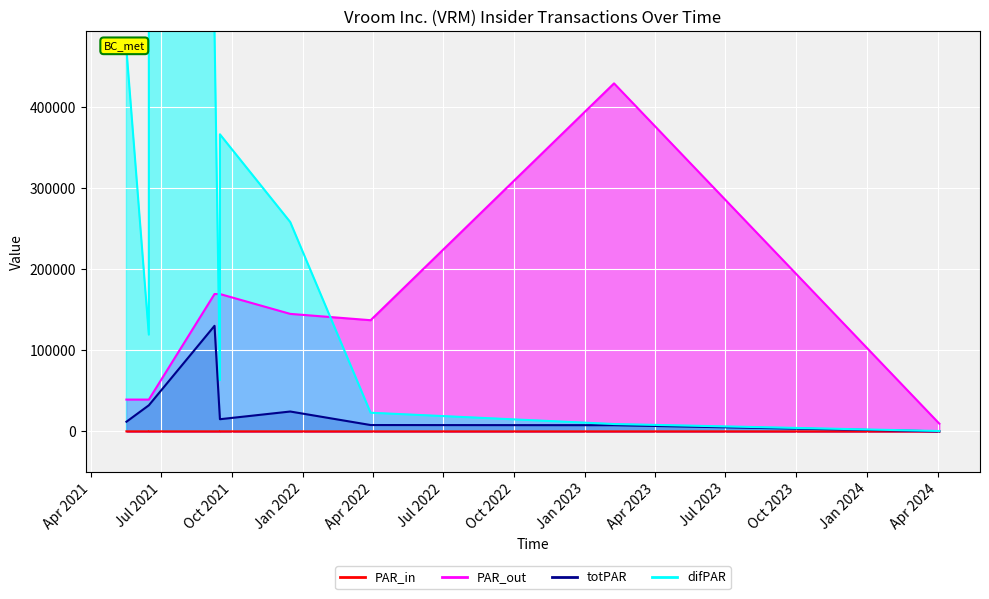

The transactionPricePerShare series shows 14.6 at 2021-12-15. True or false?

False